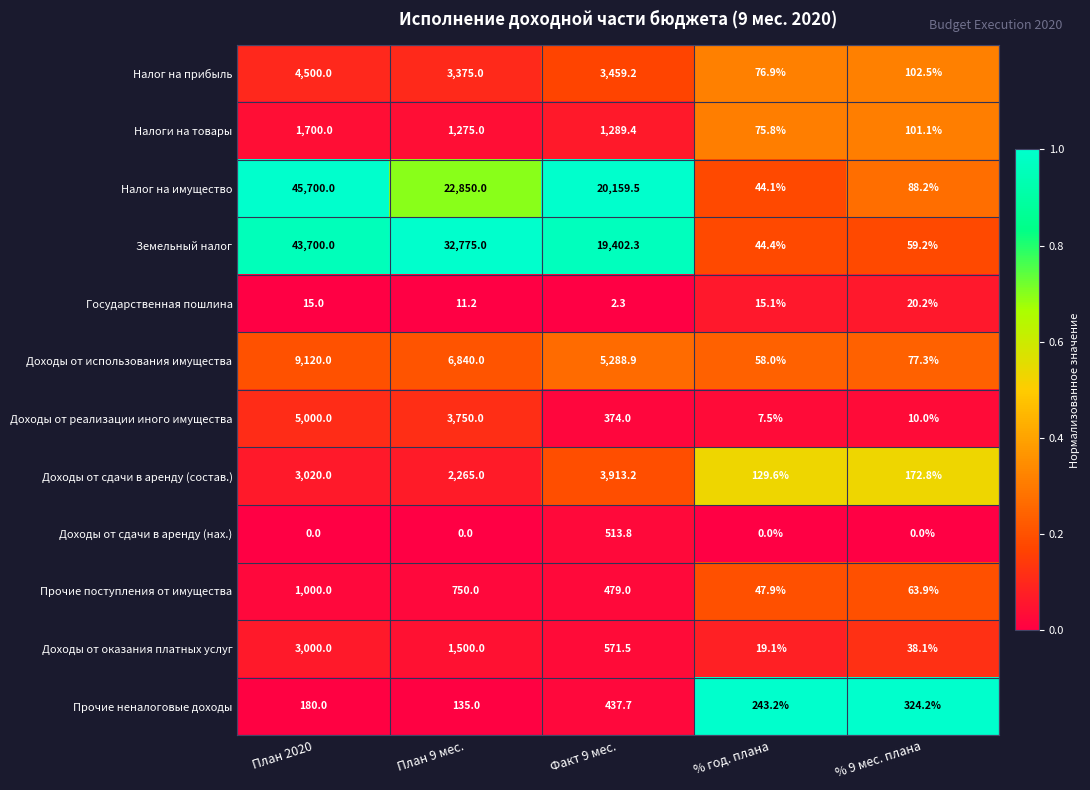

At how many categories does at least one series exceed 3554?

3